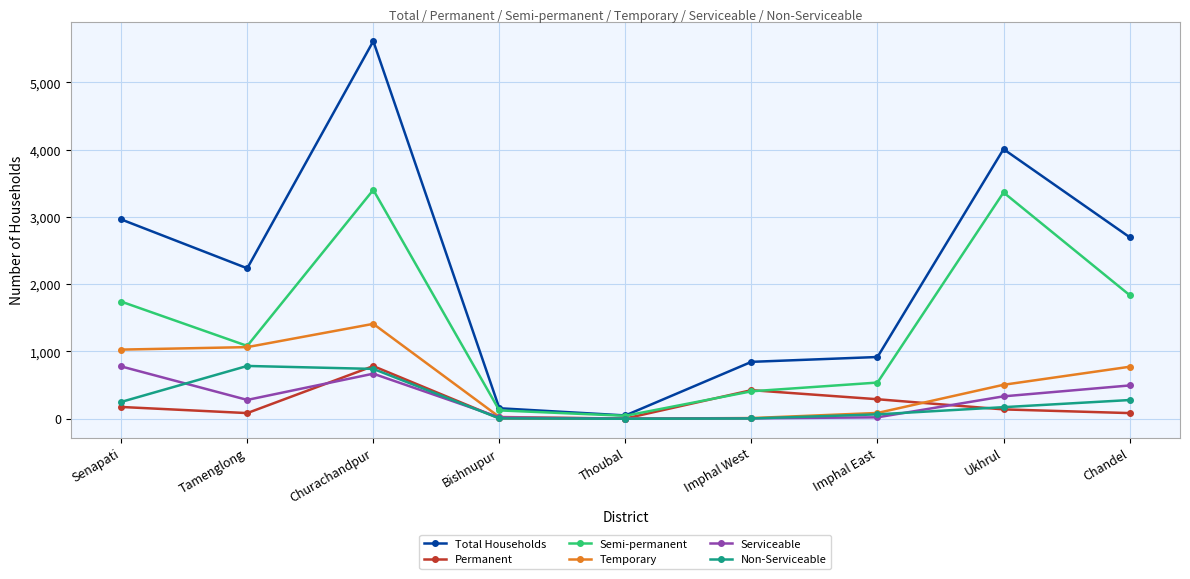

Which series has the widest spread of values?

Total Households